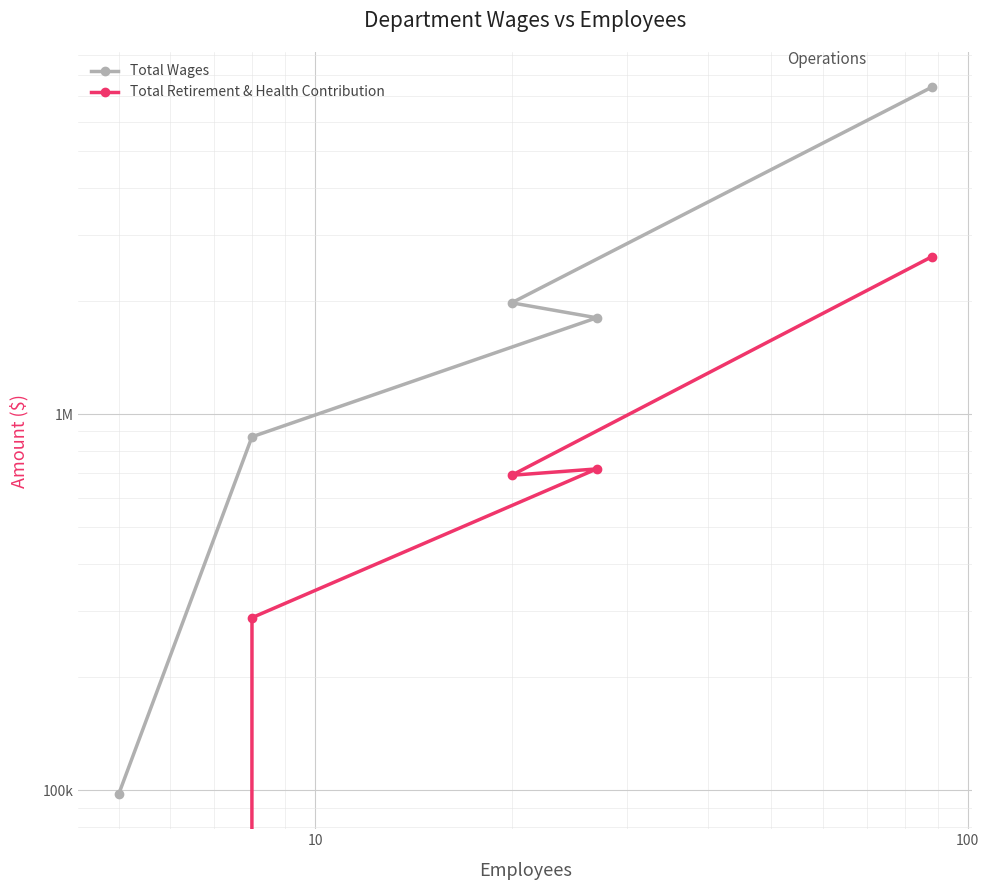

What are all the series names shown in the legend?

Total Wages, Total Retirement & Health Contribution